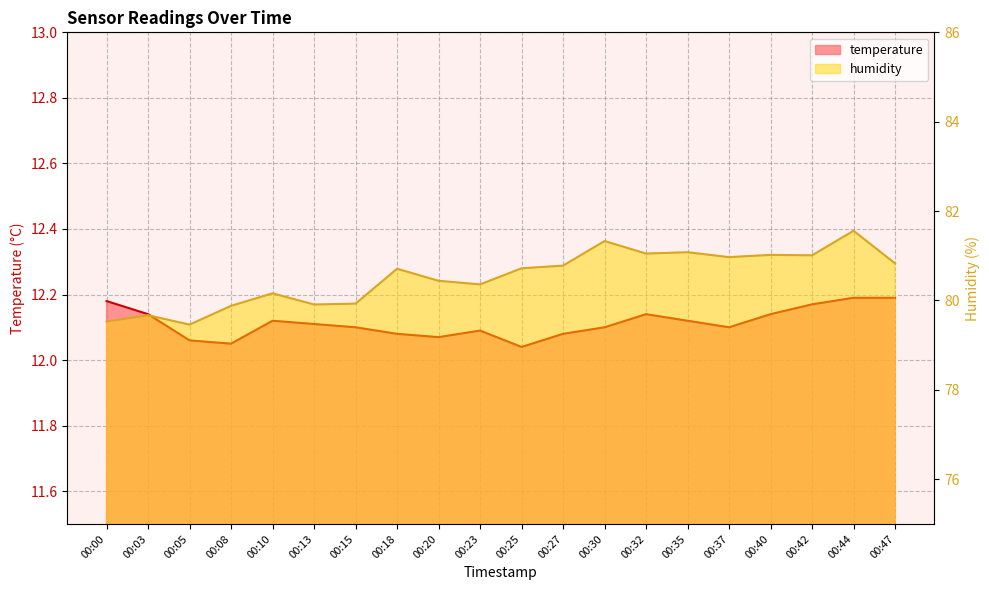

What is the difference between the highest and lowest values at 00:25?

68.7